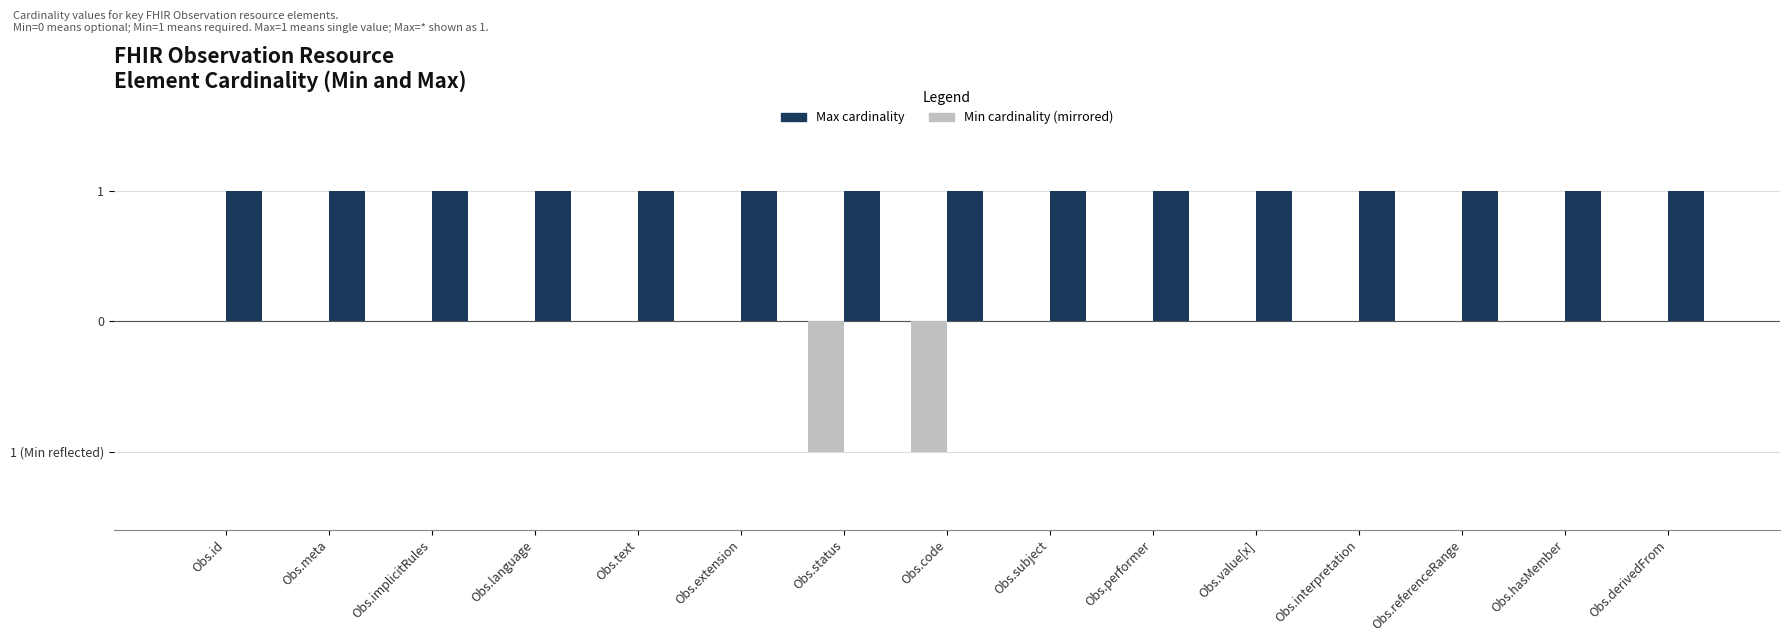

Reading right to left, transcribe all the data shown in this chart.

Min: Obs.derivedFrom=0	Obs.hasMember=0	Obs.referenceRange=0	Obs.interpretation=0	Obs.value[x]=0	Obs.performer=0	Obs.subject=0	Obs.code=-1	Obs.status=-1	Obs.extension=0	Obs.text=0	Obs.language=0	Obs.implicitRules=0	Obs.meta=0	Obs.id=0
Max: Obs.derivedFrom=1	Obs.hasMember=1	Obs.referenceRange=1	Obs.interpretation=1	Obs.value[x]=1	Obs.performer=1	Obs.subject=1	Obs.code=1	Obs.status=1	Obs.extension=1	Obs.text=1	Obs.language=1	Obs.implicitRules=1	Obs.meta=1	Obs.id=1